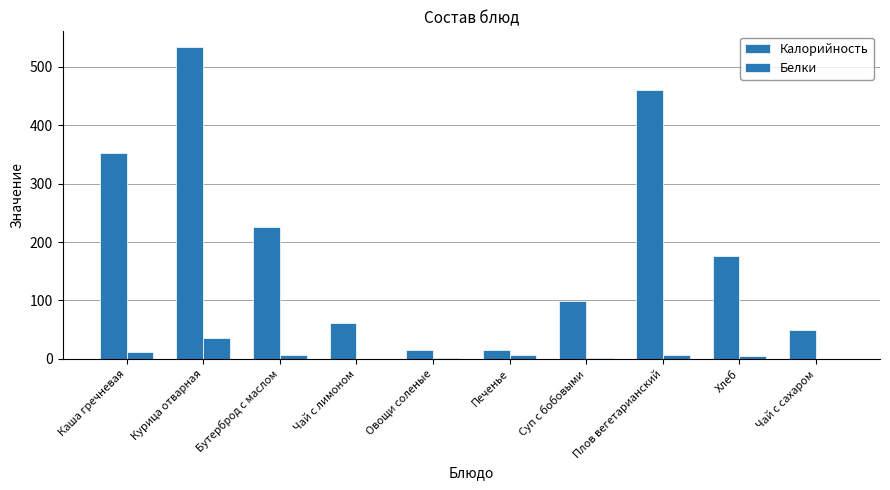

What is the difference between the Калорийность values at Хлеб and Плов вегетарианский?

284